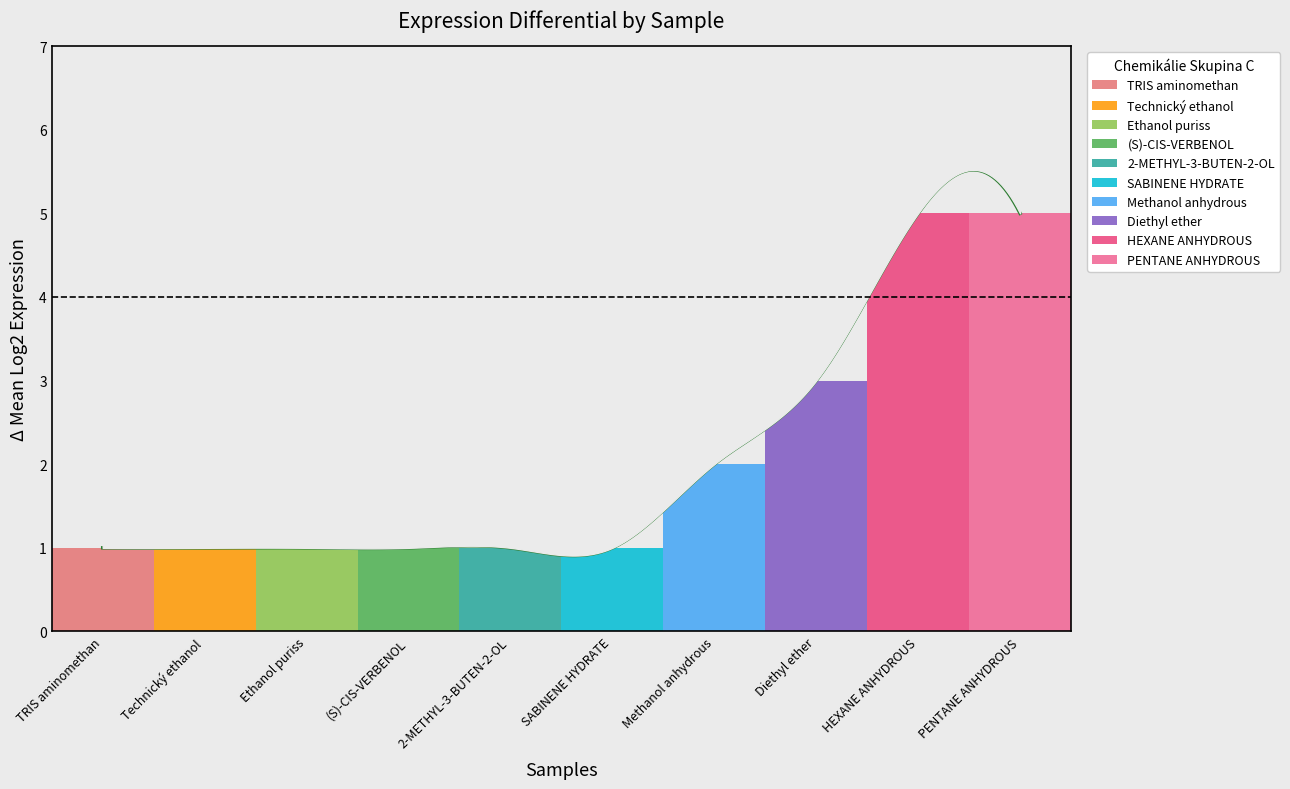

Count the values in the range 1 to 3.

8